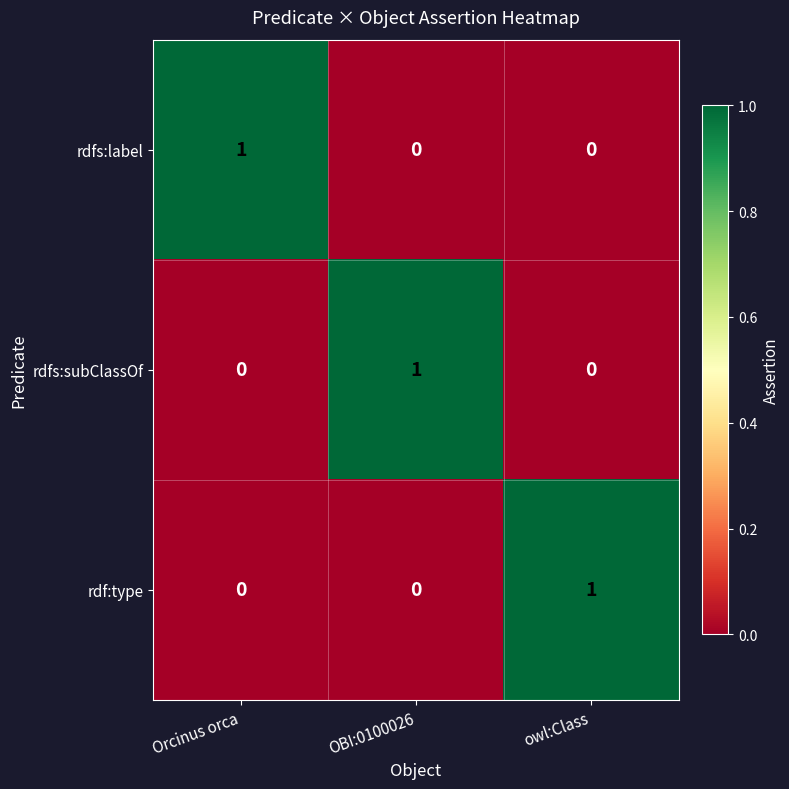

The value of rdf:type at owl:Class is 2. True or false?

False